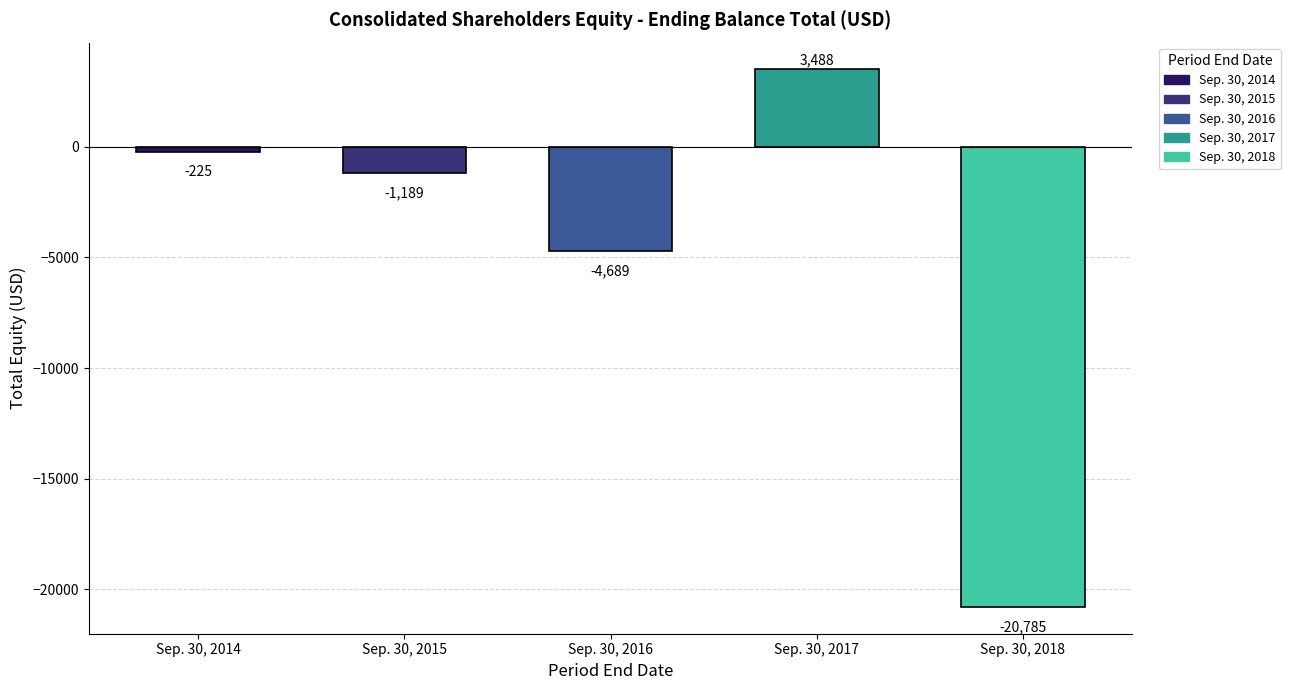

What is the smallest value displayed?

-20785